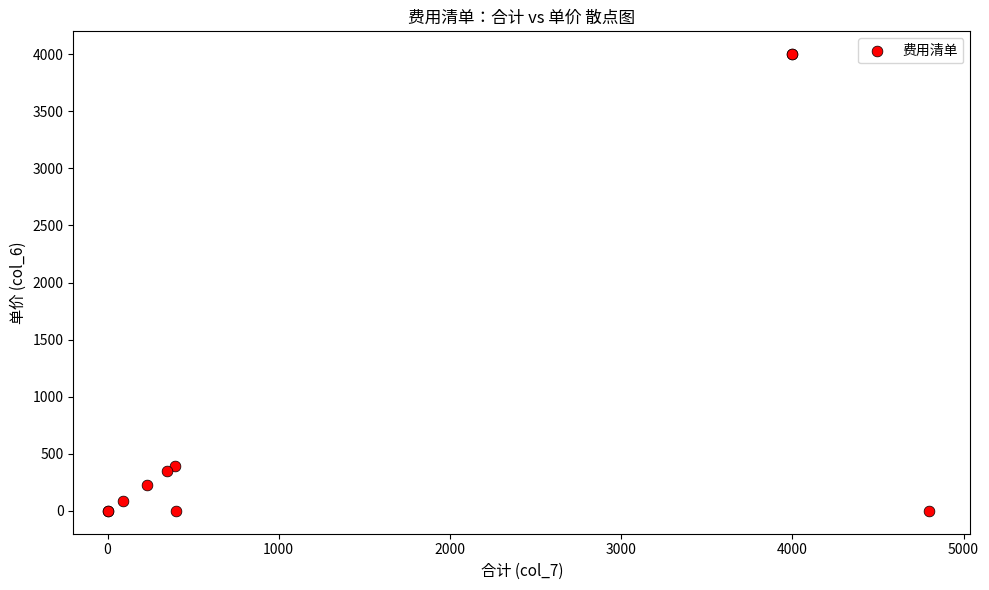

What Y value in the scatter plot is closest to 2000?

396.7